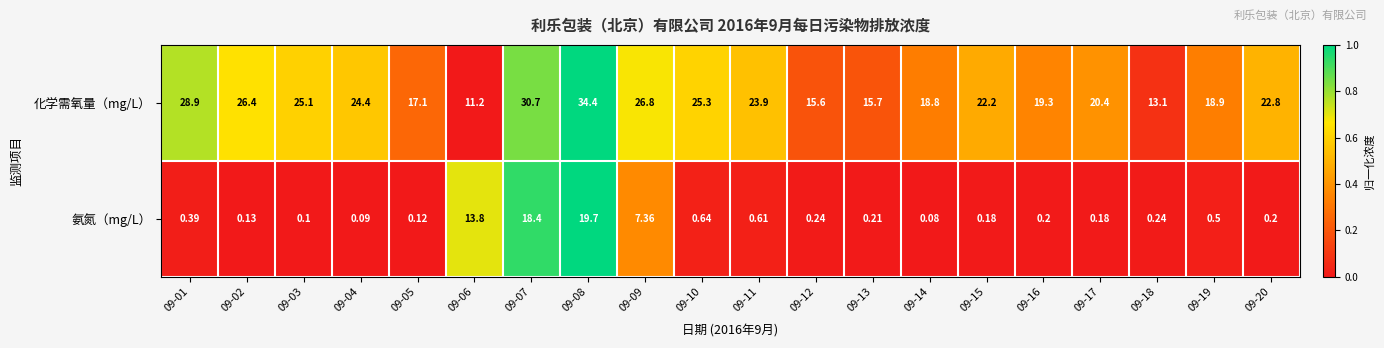

Is the value of 氨氮（mg/L） at 09-01 greater than the value of 化学需氧量（mg/L） at 09-04?

No